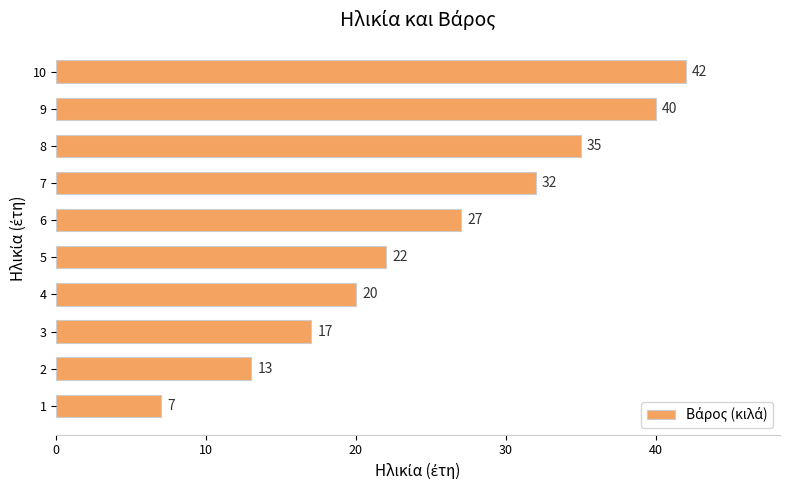

How many distinct data groups are displayed?

1